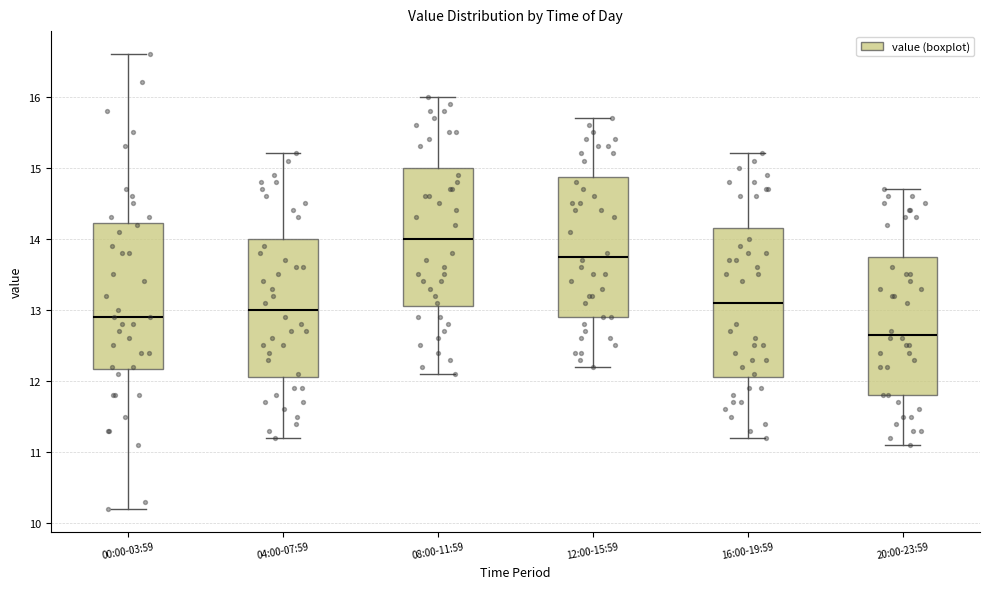

Reading left to right, read every box against the y-axis: the position of its median line, the range the box covers, and the ends of its whiskers. The values are not printed on the chart, so give them approximately, as read against the axis.

00:00-03:59: median 12.9, box 12.2 to 14.2, whiskers 10.2 to 16.6
04:00-07:59: median 13.0, box 12.1 to 14.0, whiskers 11.2 to 15.2
08:00-11:59: median 14.0, box 13.1 to 15.0, whiskers 12.1 to 16.0
12:00-15:59: median 13.8, box 12.9 to 14.9, whiskers 12.2 to 15.7
16:00-19:59: median 13.1, box 12.1 to 14.2, whiskers 11.2 to 15.2
20:00-23:59: median 12.7, box 11.8 to 13.8, whiskers 11.1 to 14.7